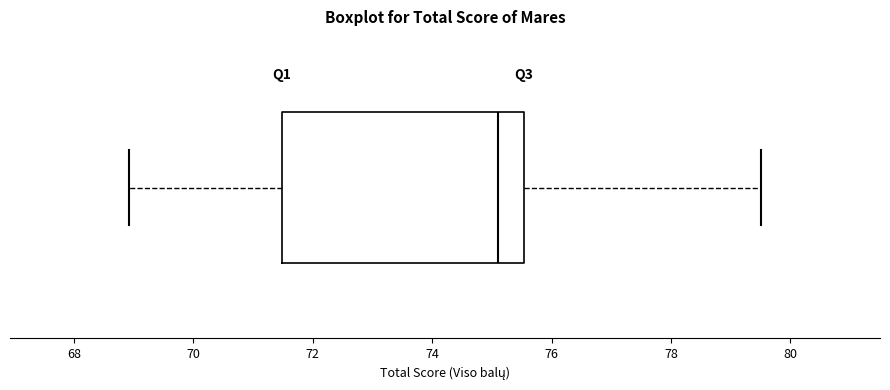

Read this box plot against the x-axis: the position of the median line, the range covered by the box, and the ends of both whiskers. The values are not printed on the chart, so give them approximately, as read against the axis.

median 75.2, box 71.4 to 75.6, whiskers 69.0 to 79.6